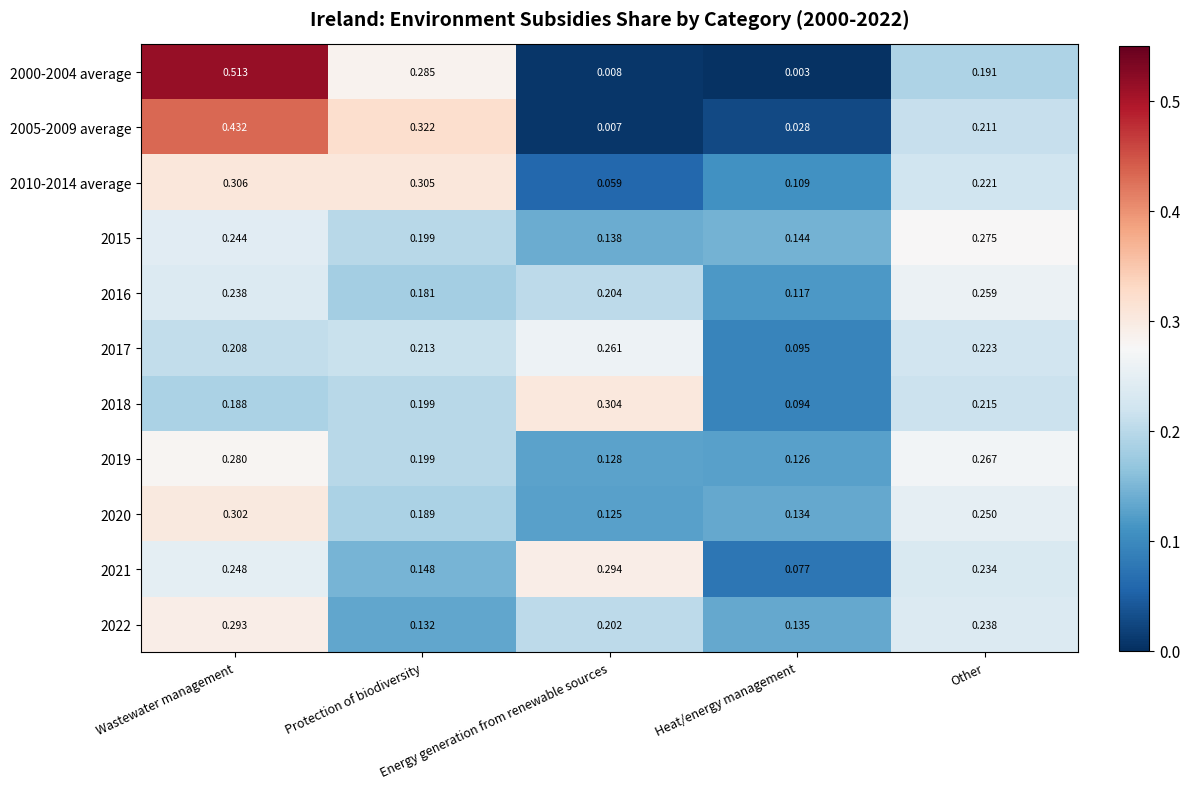

How many distinct data groups are displayed?

11